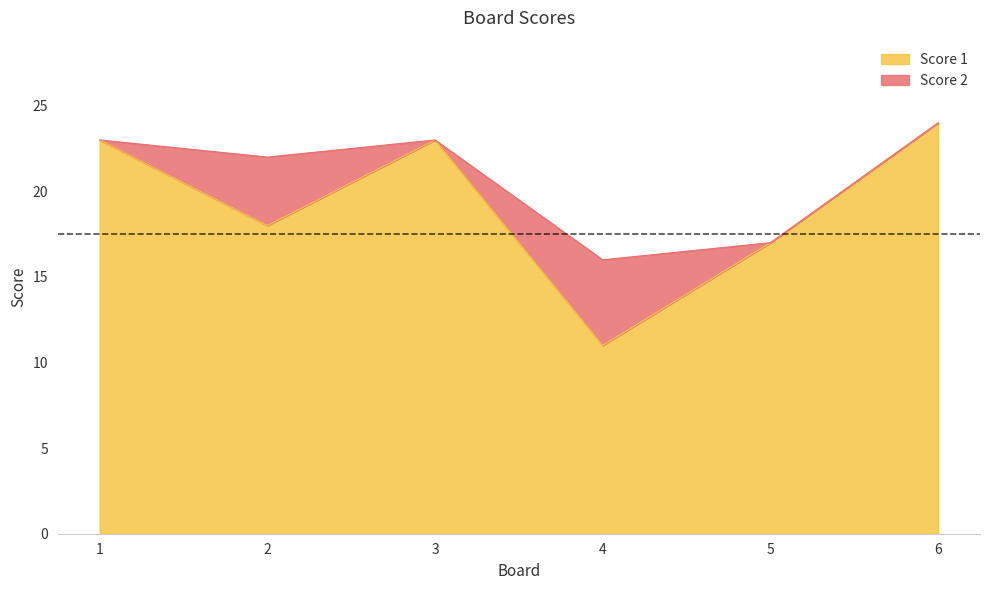

The chart shows a value of 18 at 2. True or false?

True